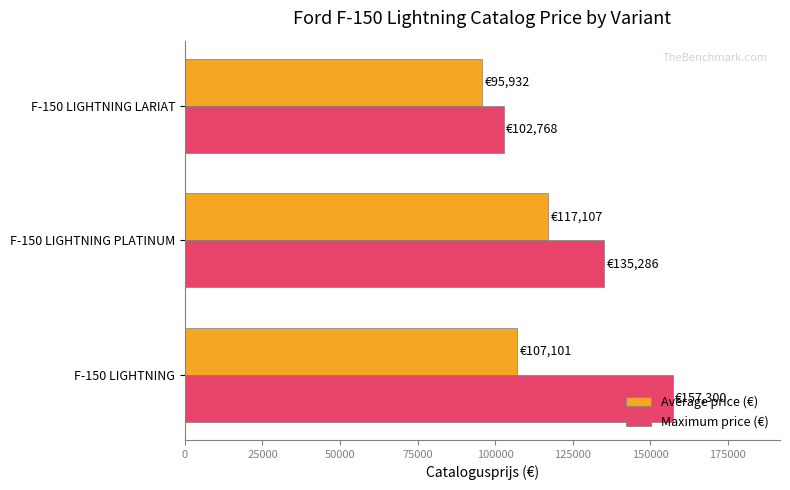

How many Maximum price (€) values are between 102768 and 157300?

3